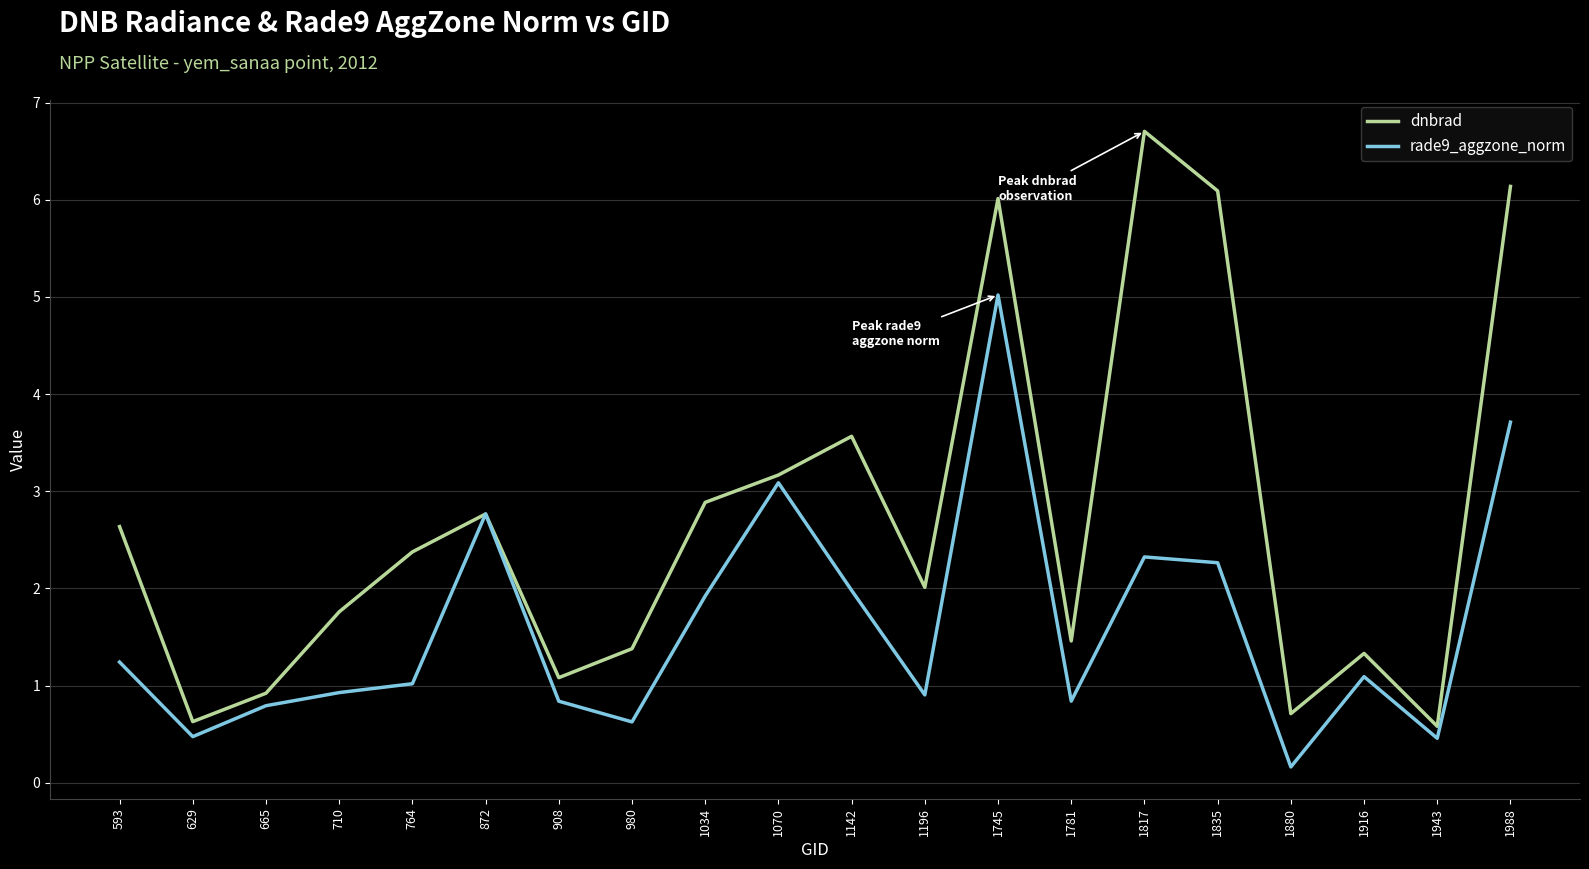

Which series has the largest total across all categories?

dnbrad